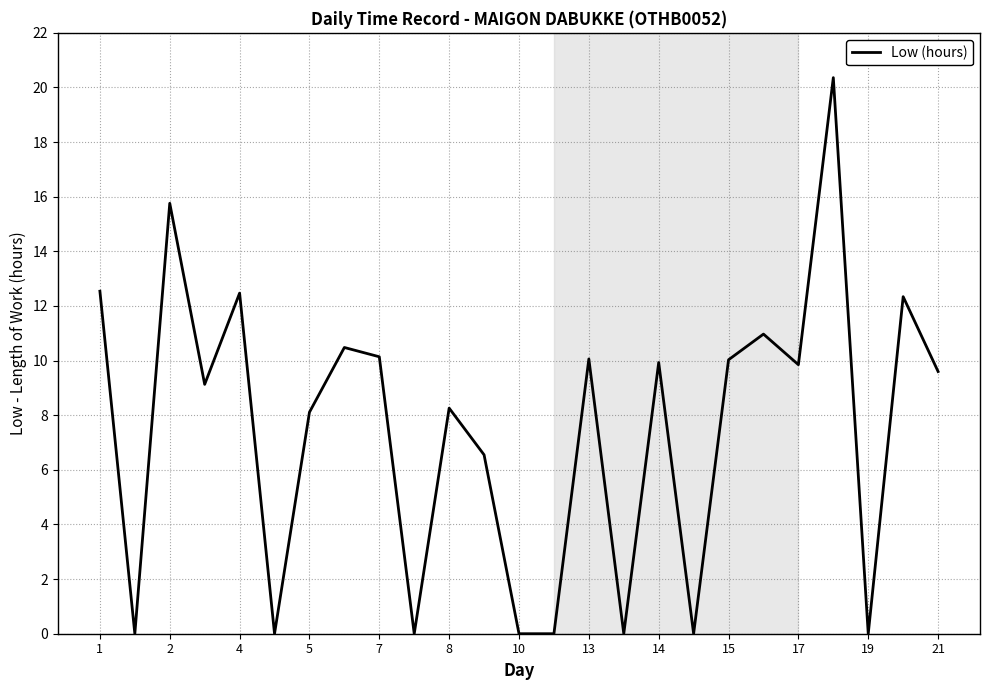

What is the greatest value displayed?

20.4